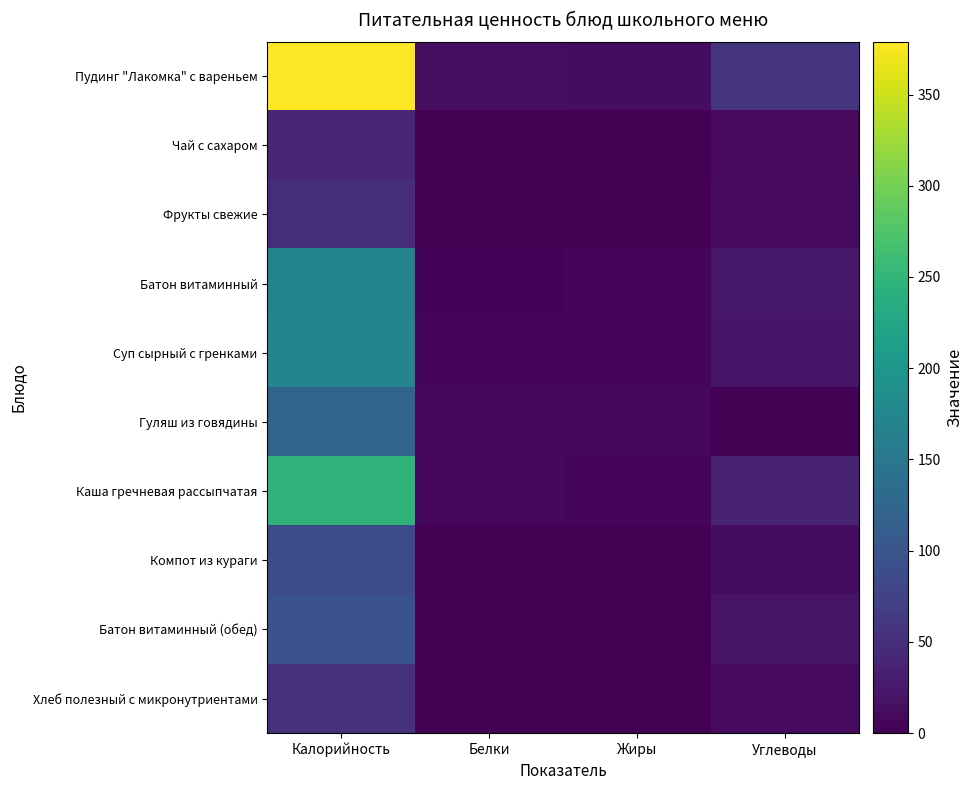

Between Белки and Углеводы, which series saw the biggest shift?

Пудинг "Лакомка" с вареньем